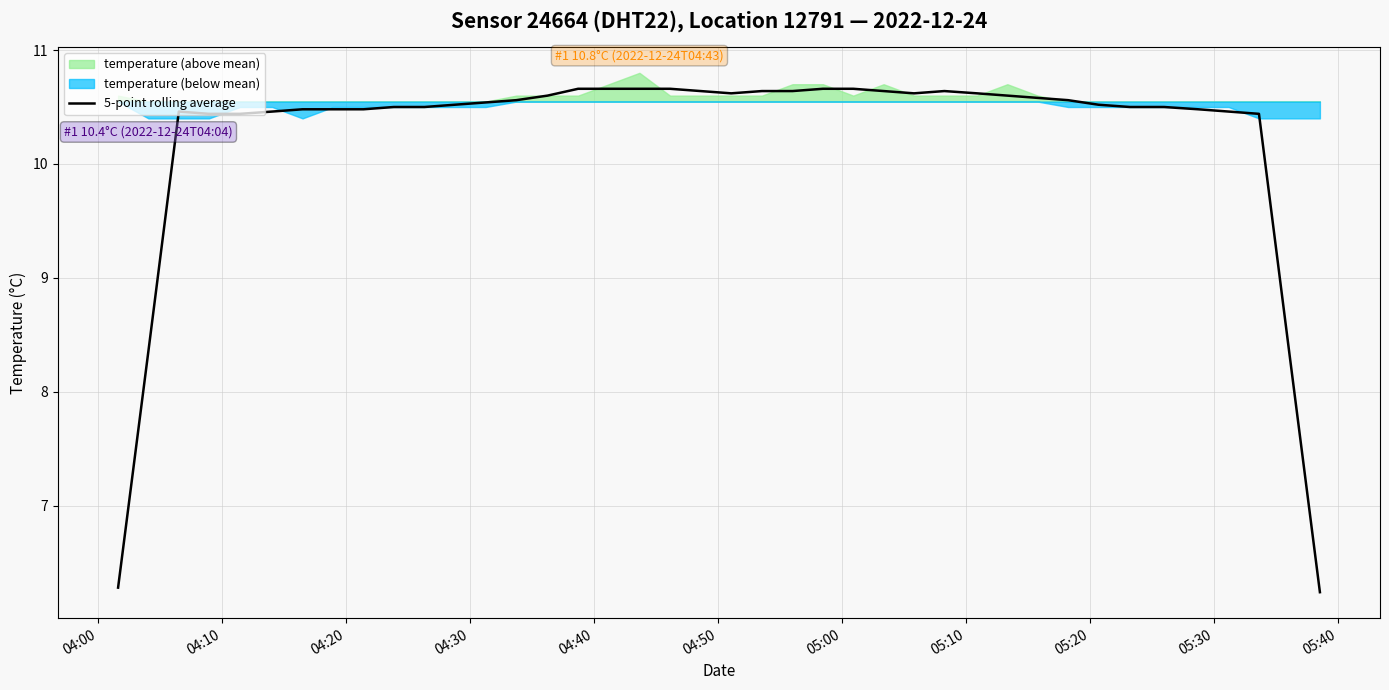

How many points are higher than both their immediate neighbors (excluding endpoints)?

3